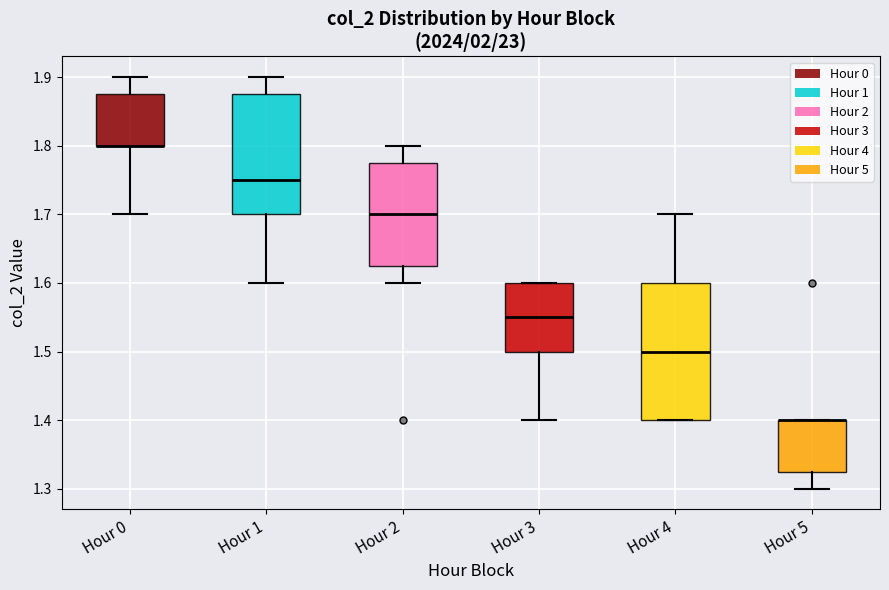

Which box is the tallest, from its lower edge to its upper edge?

Hour 4